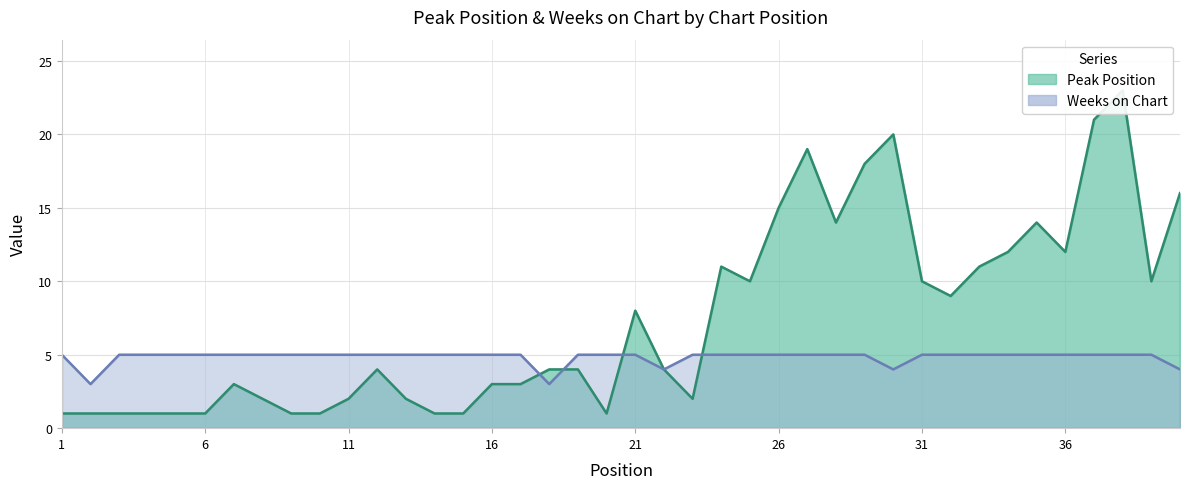

The Peak Position series shows 15 at 26. True or false?

True